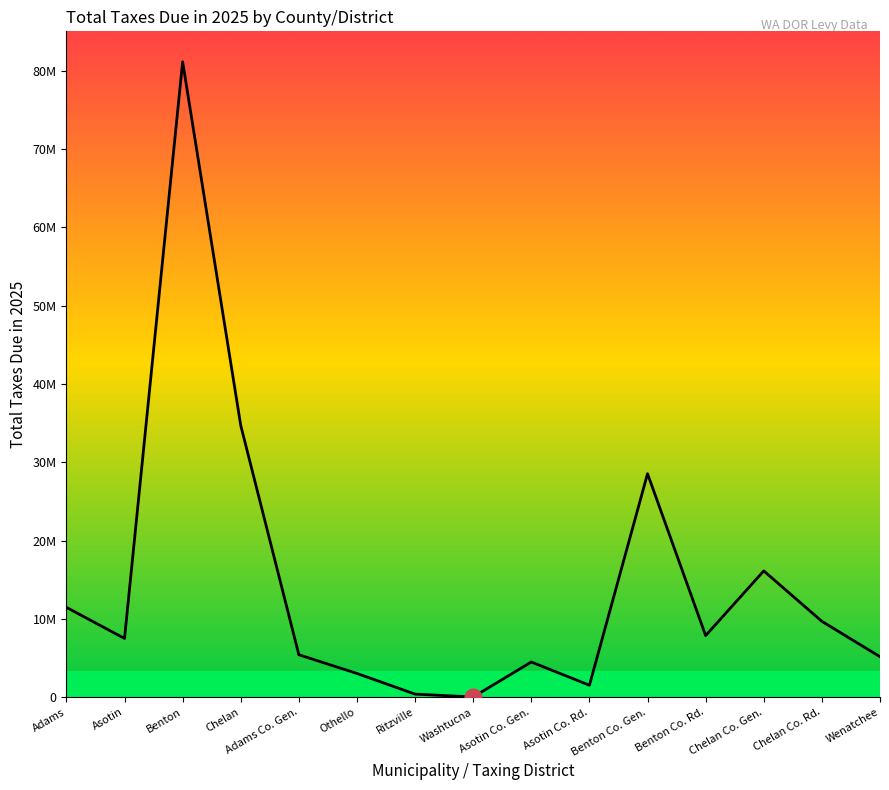

Does the chart have visible grid lines?

No